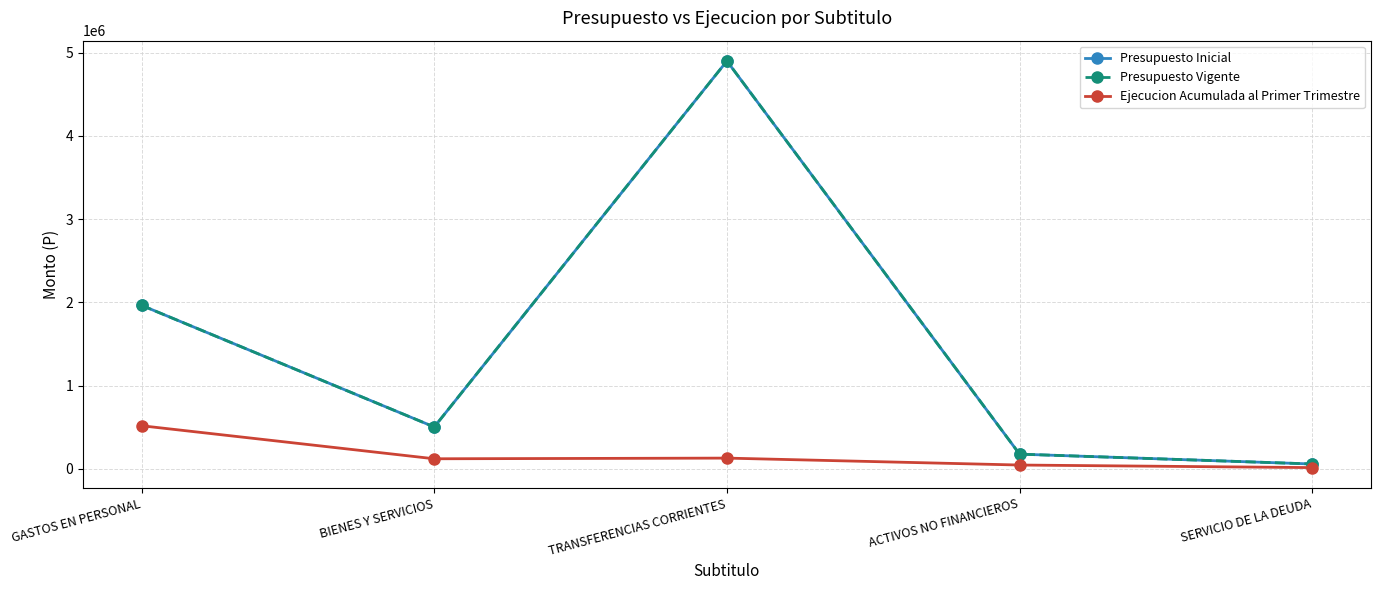

True or false: Presupuesto Vigente and Ejecucion Acumulada al Primer Trimestre cross at least once.

False